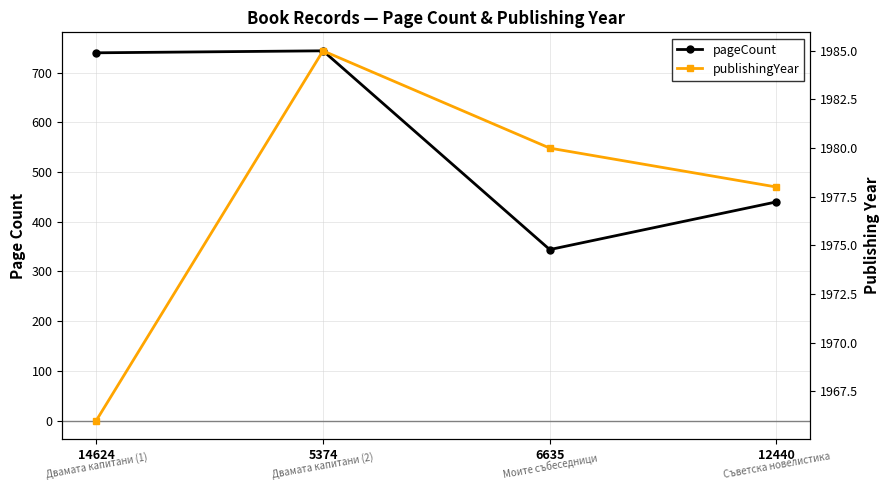

The pageCount series shows 344 at 6635. True or false?

True